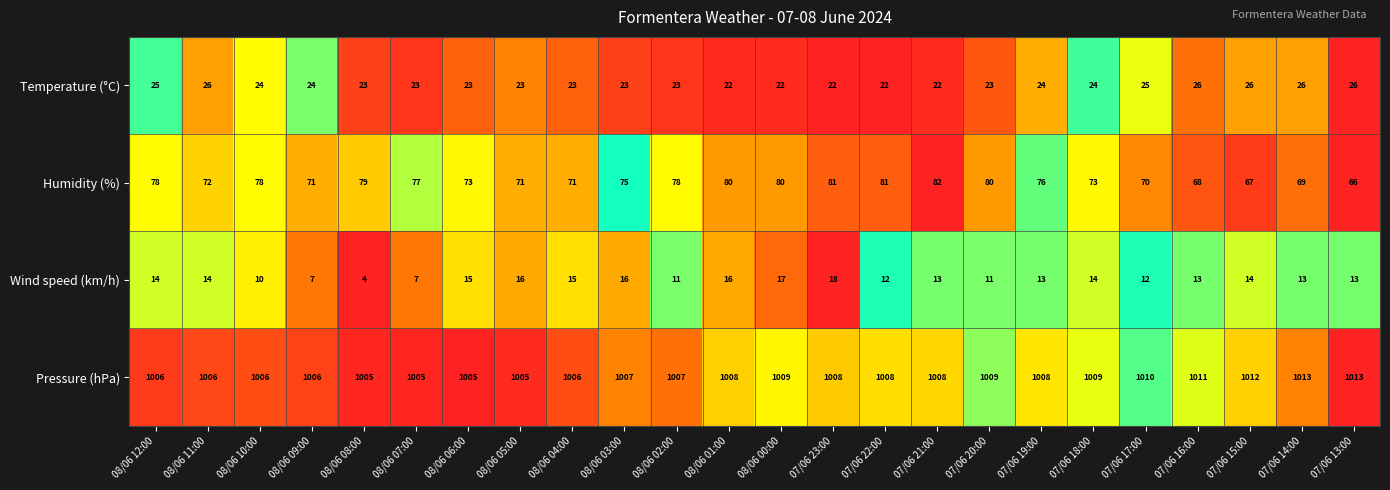

Rank the series at 08/06 11:00 from highest to lowest value.

Pressure (hPa), Humidity (%), Temperature (°C), Wind speed (km/h)